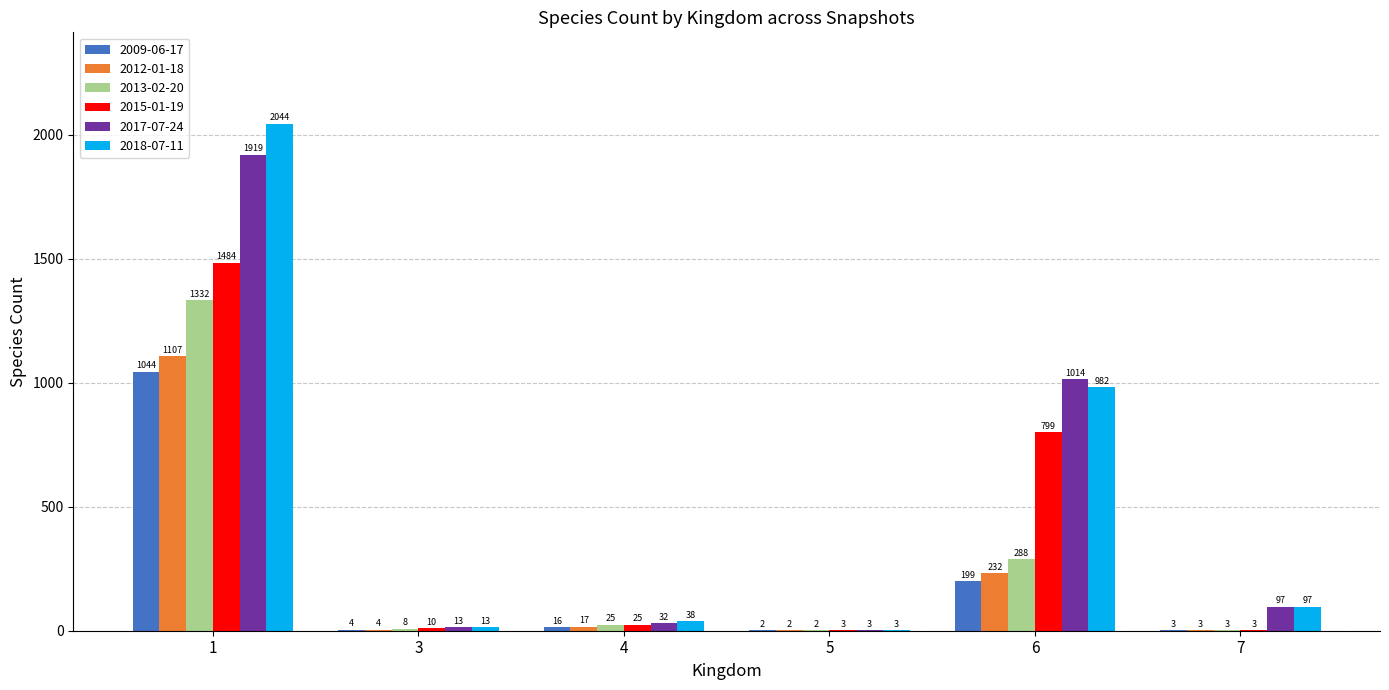

What is the difference between the 2018-07-11 values at 1 and 6?

1062